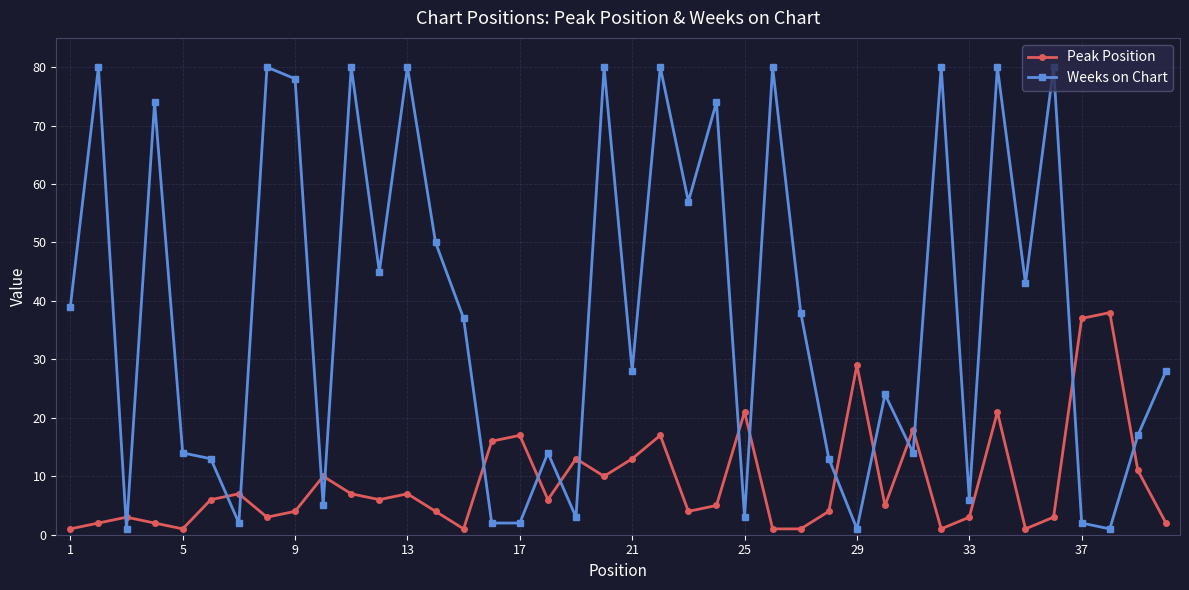

Reading left to right, list all the values displayed in this chart.

Peak Position: 1	2	3	2	1	6	7	3	4	10	7	6	7	4	1	16	17	6	13	10	13	17	4	5	21	1	1	4	29	5	18	1	3	21	1	3	37	38	11	2
Weeks on Chart: 39	80	1	74	14	13	2	80	78	5	80	45	80	50	37	2	2	14	3	80	28	80	57	74	3	80	38	13	1	24	14	80	6	80	43	80	2	1	17	28